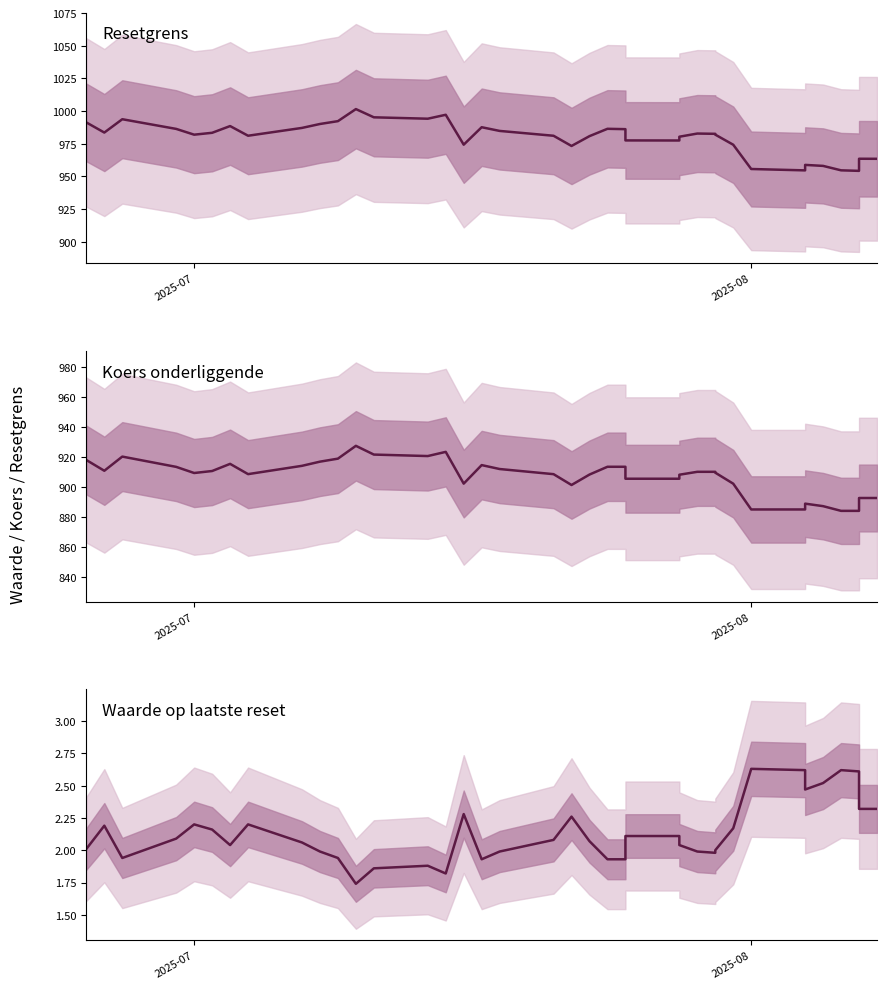

What is the difference between the maximum and minimum values in the Resetgrens series?

47.3